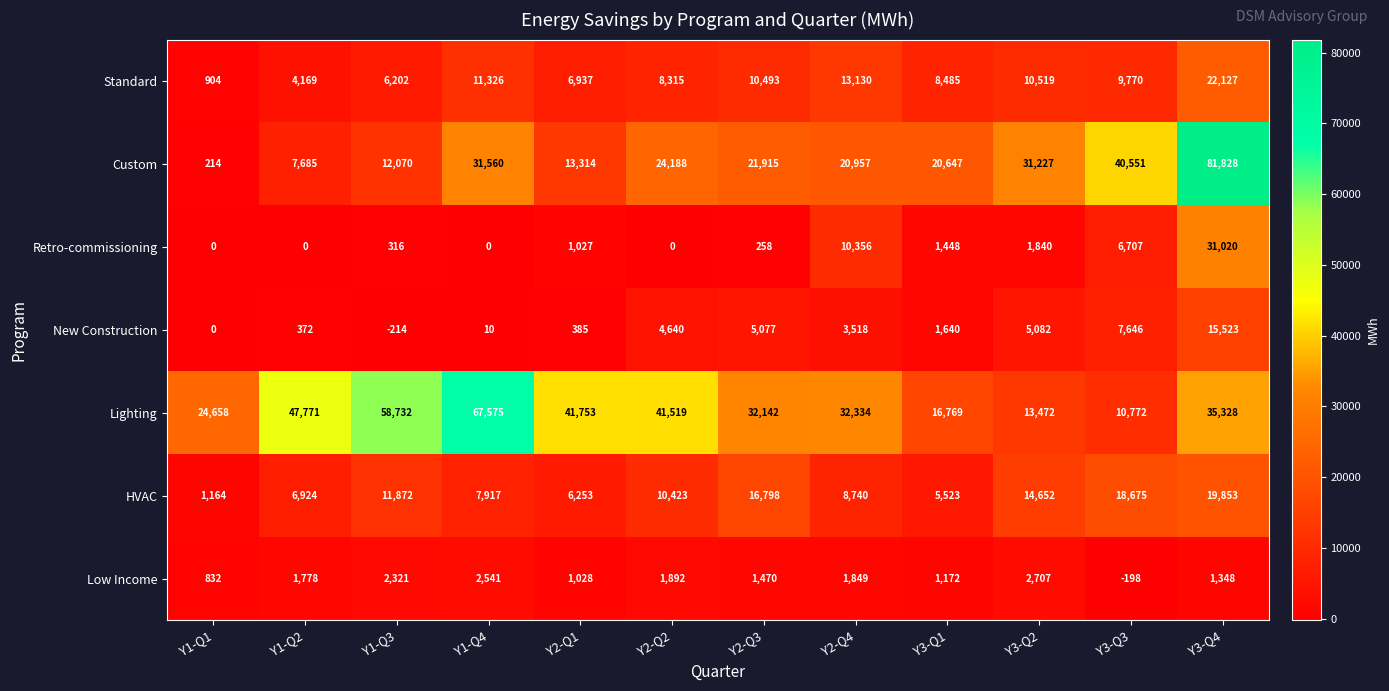

At Y3-Q1, list the series in order from smallest to largest.

Low Income, Retro-commissioning, New Construction, HVAC, Standard, Lighting, Custom